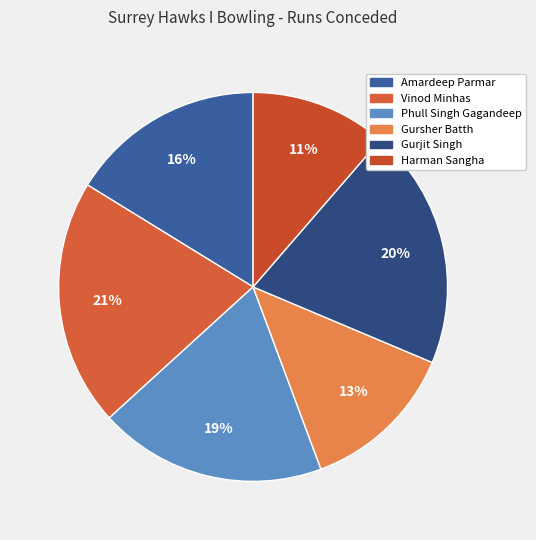

To the nearest percent, what is the combined percentage of Vinod Minhas and Amardeep Parmar?

37%